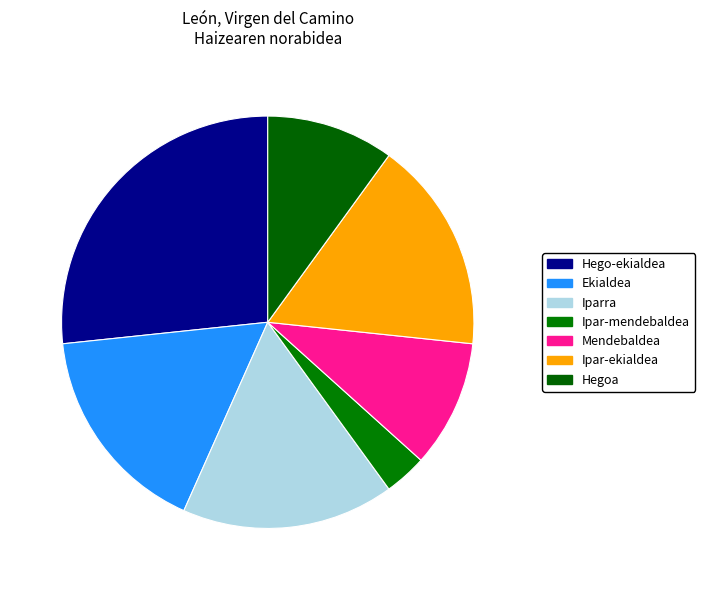

What percentage do Ipar-mendebaldea and Ekialdea together represent?

20.0%